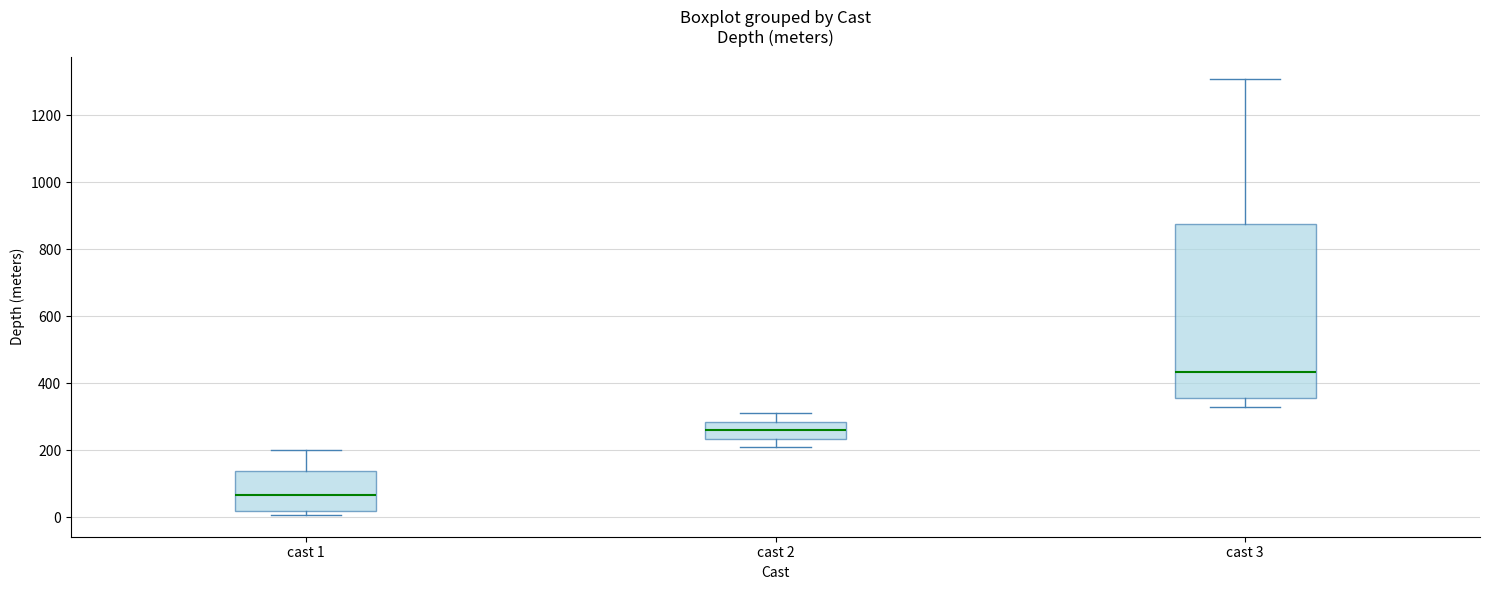

Reading left to right, transcribe this box plot: for each box, give where its median line is, the range the box spans, and where its two whiskers end, as read against the y-axis. The values are not printed on the chart, so give them approximately, as read against the axis.

cast 1: median 60, box 20 to 140, whiskers 0 to 200
cast 2: median 260, box 240 to 280, whiskers 220 to 320
cast 3: median 440, box 360 to 880, whiskers 340 to 1320